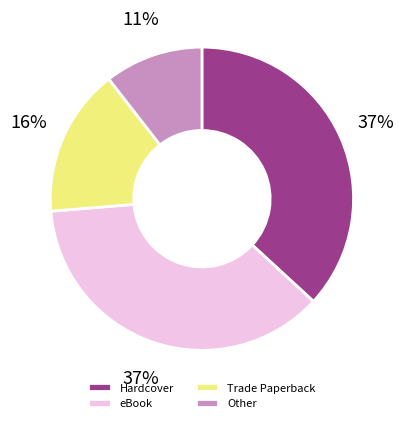

To the nearest percent, what portion does Trade Paperback represent?

16%